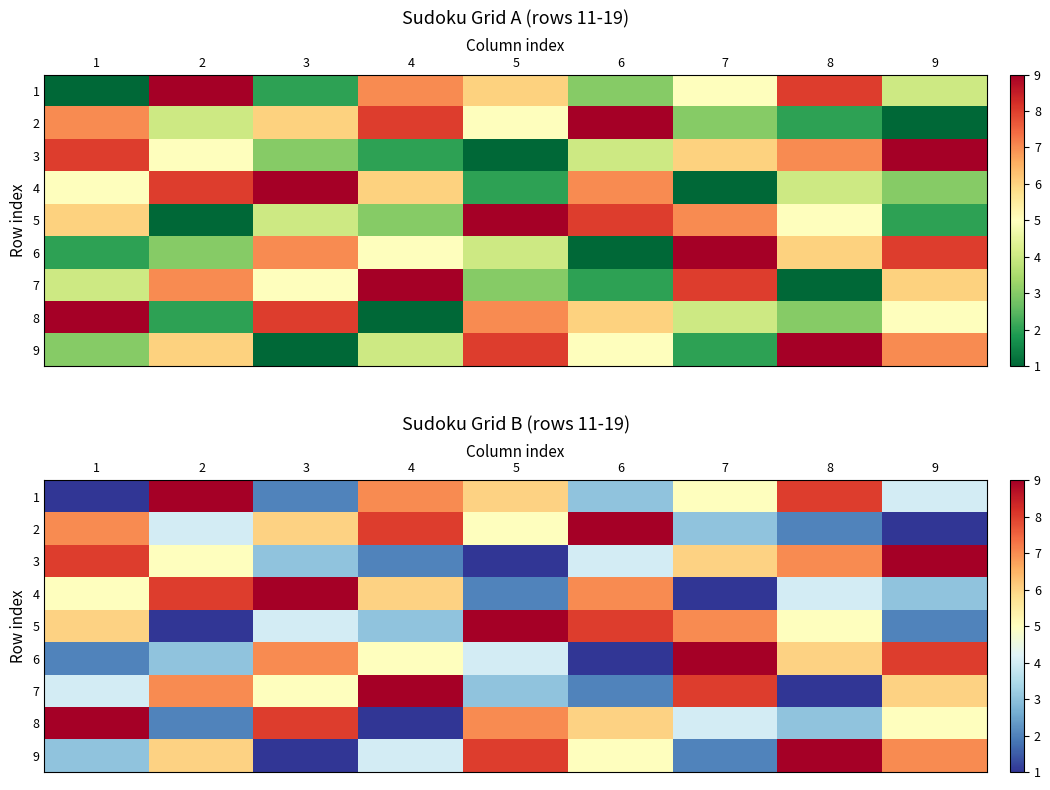

Rank the series at 5 from lowest to highest value.

3, 4, 7, 6, 2, 1, 8, 9, 5